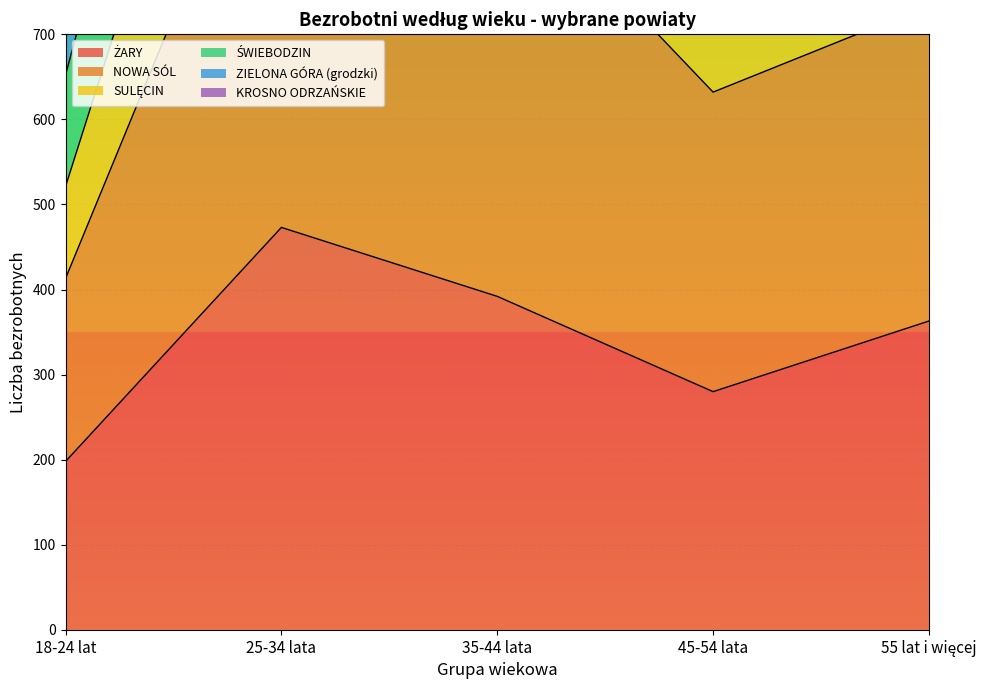

True or false: SULĘCIN has a value of 550 at 35-44 lata.

False